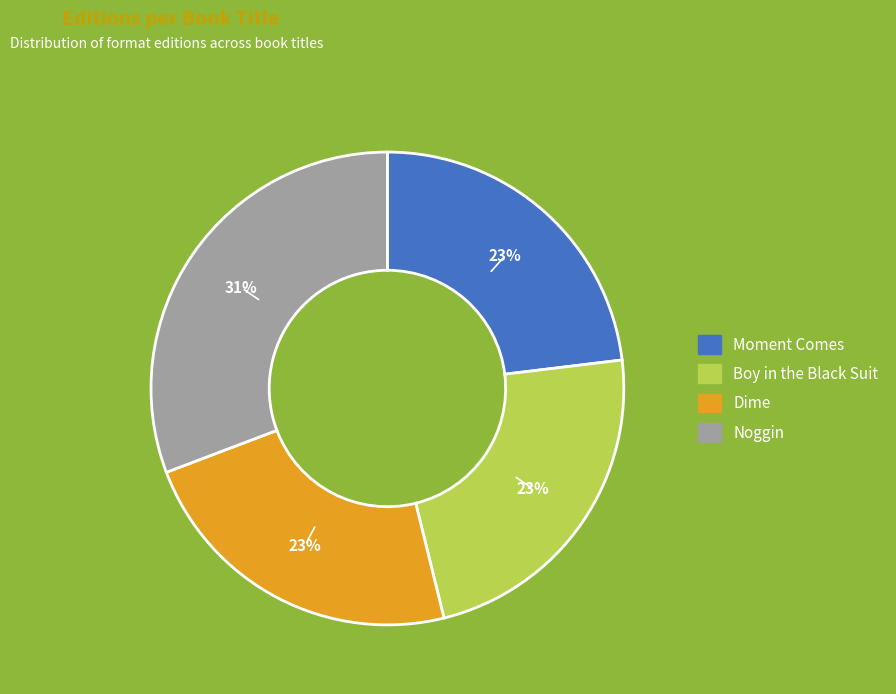

True or false: Noggin accounts for 19% of the total.

False